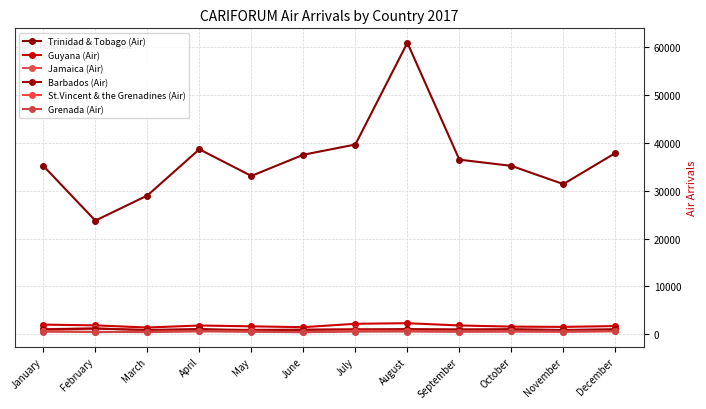

What is the sum of the St.Vincent & the Grenadines (Air) values at June and March?

972